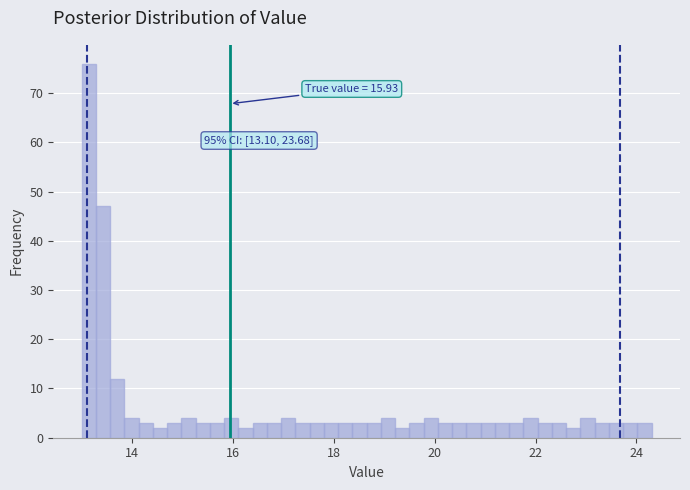

Around what value on the x-axis is the tallest bar? Give the approximate position of its centre, as read against the axis.

13.2